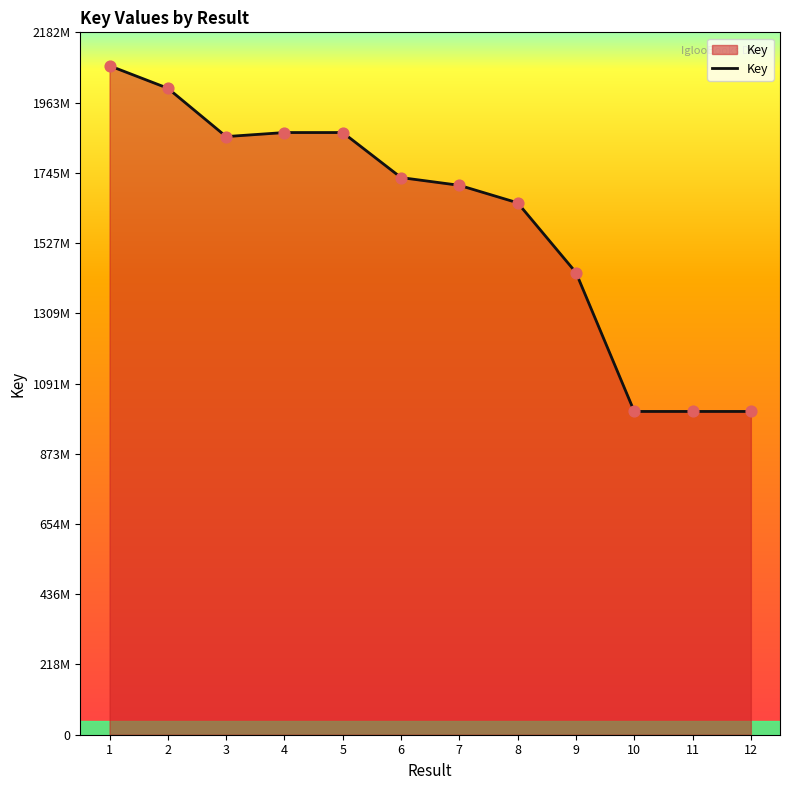

Between 6 and 11, which is larger?

6